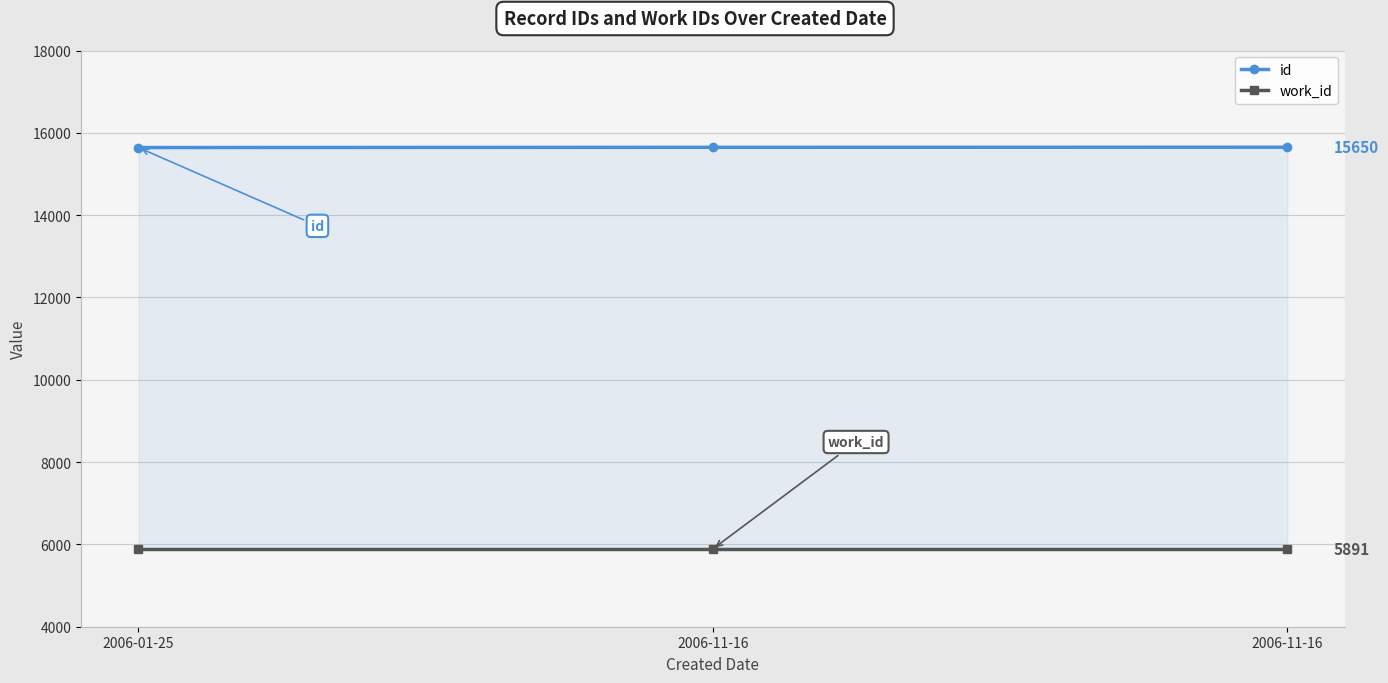

What is the lowest value of the id series?

15642